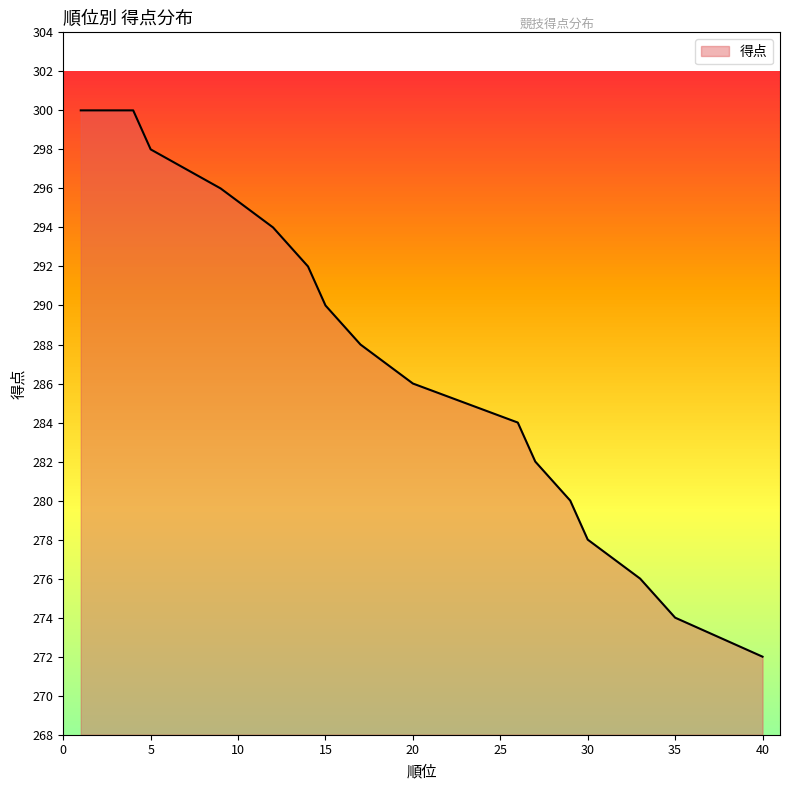

How many values are below 286?

15